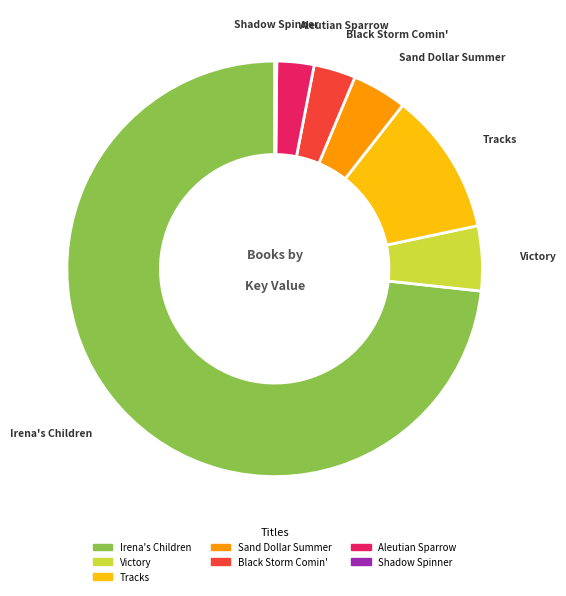

Is the sum of Aleutian Sparrow and Victory greater than half?

No